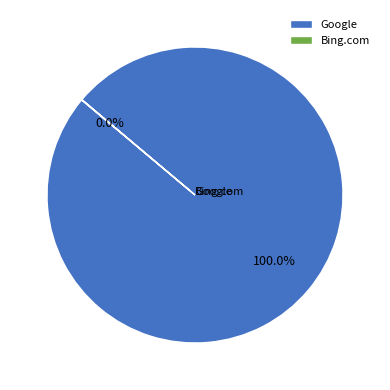

Which category has the biggest portion of the pie?

Google